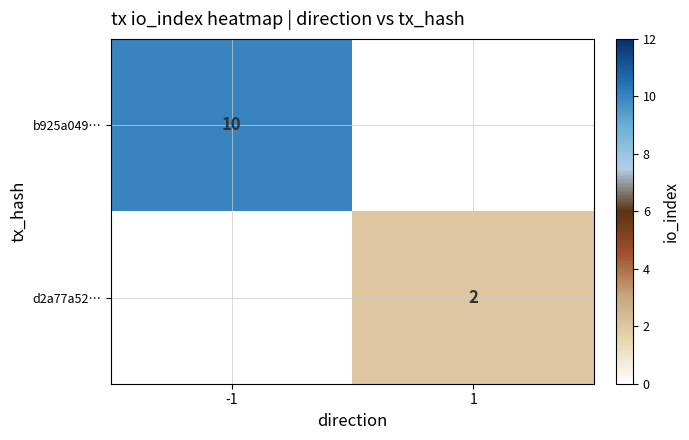

Count the number of categories in the chart.

2